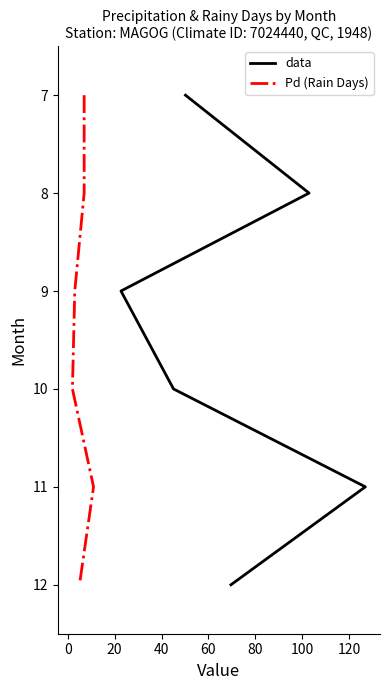

The value of data at −20 is 3. True or false?

False